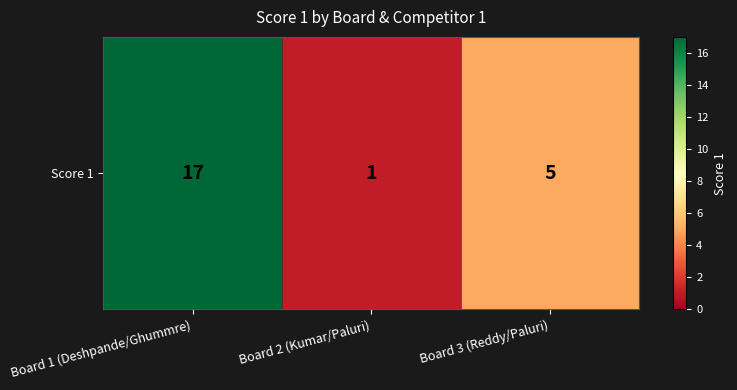

What is the change in value from Board 1 (Deshpande/Ghummre) to Board 2 (Kumar/Paluri)?

-16